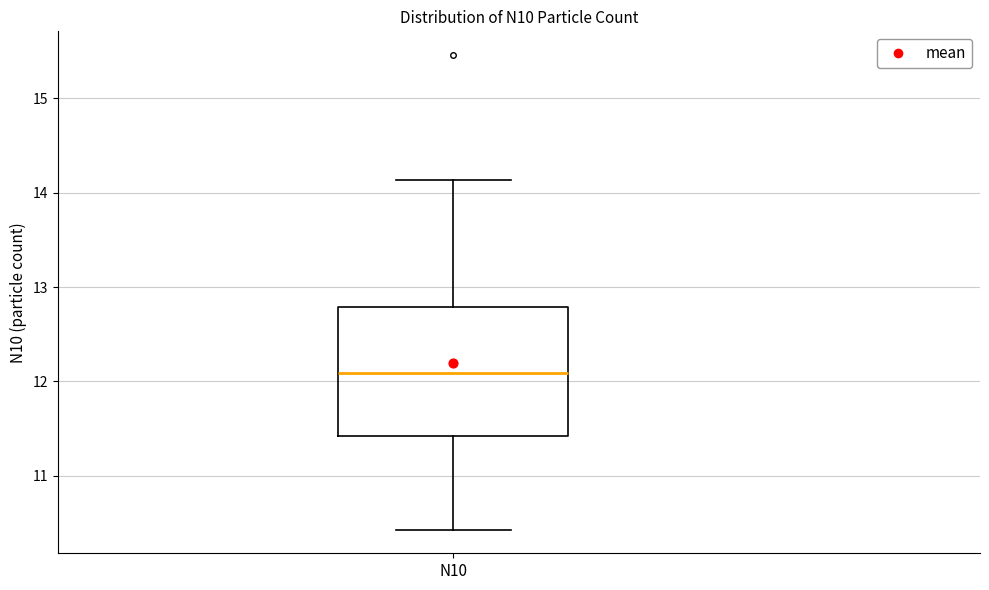

Transcribe this box plot: give where the median line is, the range the box spans, and where the two whiskers end, as read against the y-axis. The values are not printed on the chart, so give them approximately, as read against the axis.

median 12.1, box 11.4 to 12.8, whiskers 10.4 to 14.1